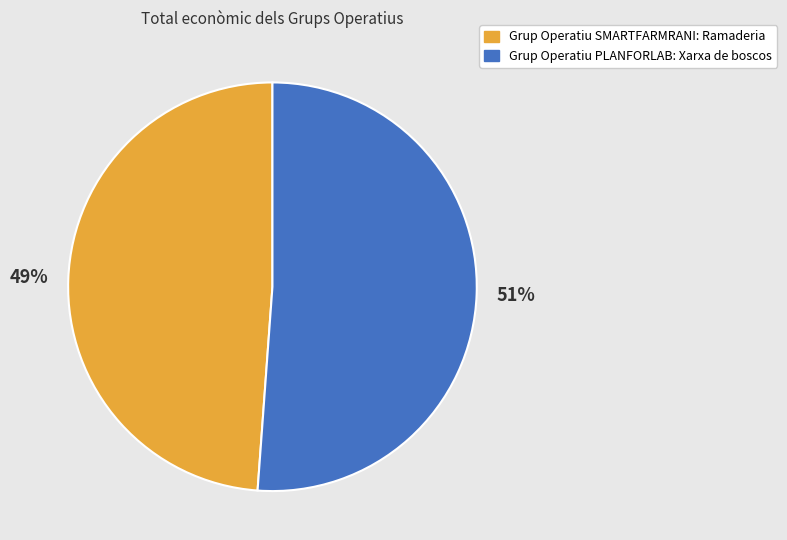

Which has a higher value, Grup Operatiu SMARTFARMRANI: Ramaderia or Grup Operatiu PLANFORLAB: Xarxa de boscos?

Grup Operatiu PLANFORLAB: Xarxa de boscos